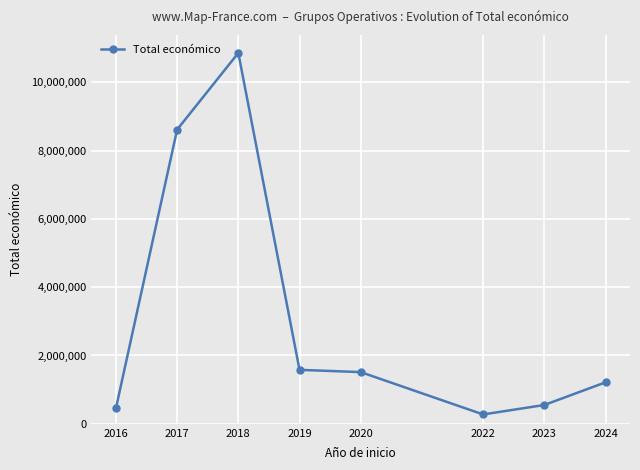

At which label is the value closest to 5566698?

2017